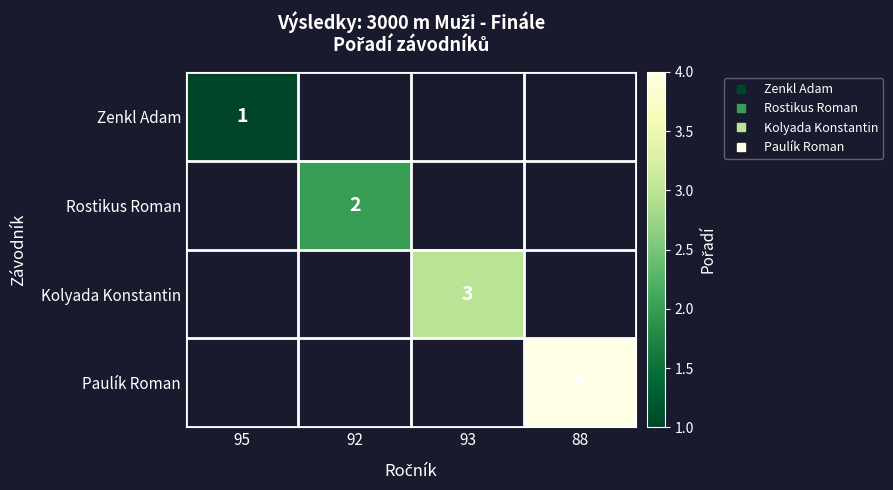

Read the Paulík Roman value at 88.

4.0